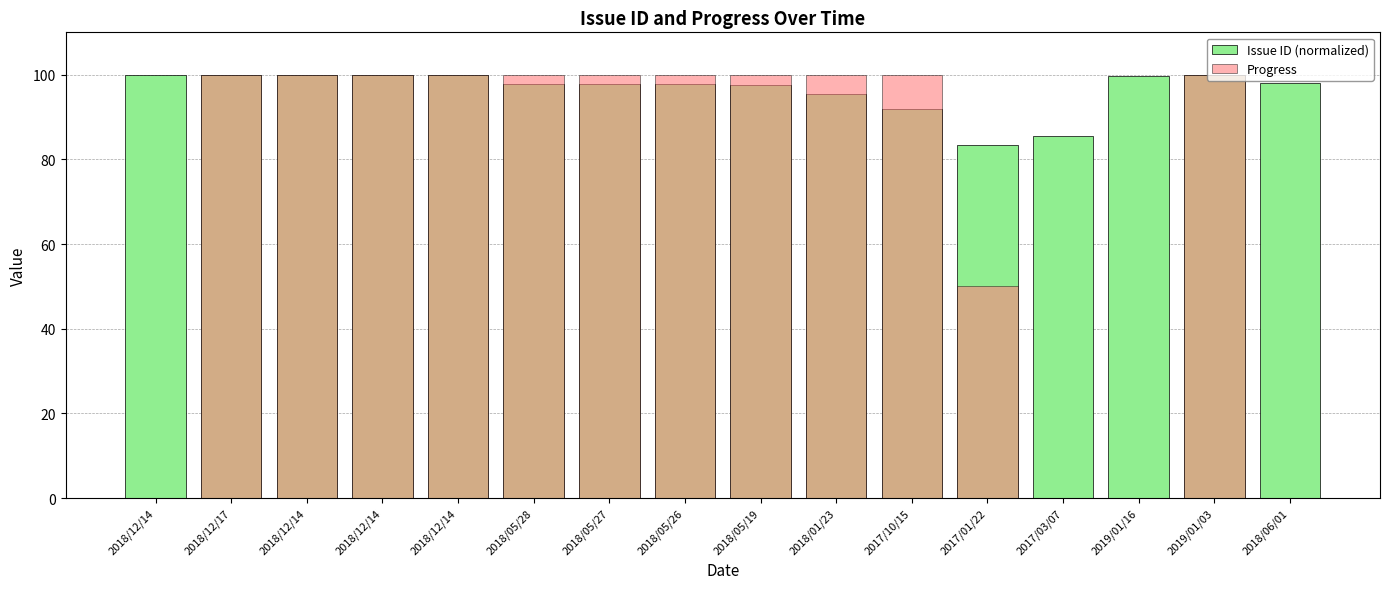

Which series changed the most between 2018/05/27 and 2019/01/16?

Progress